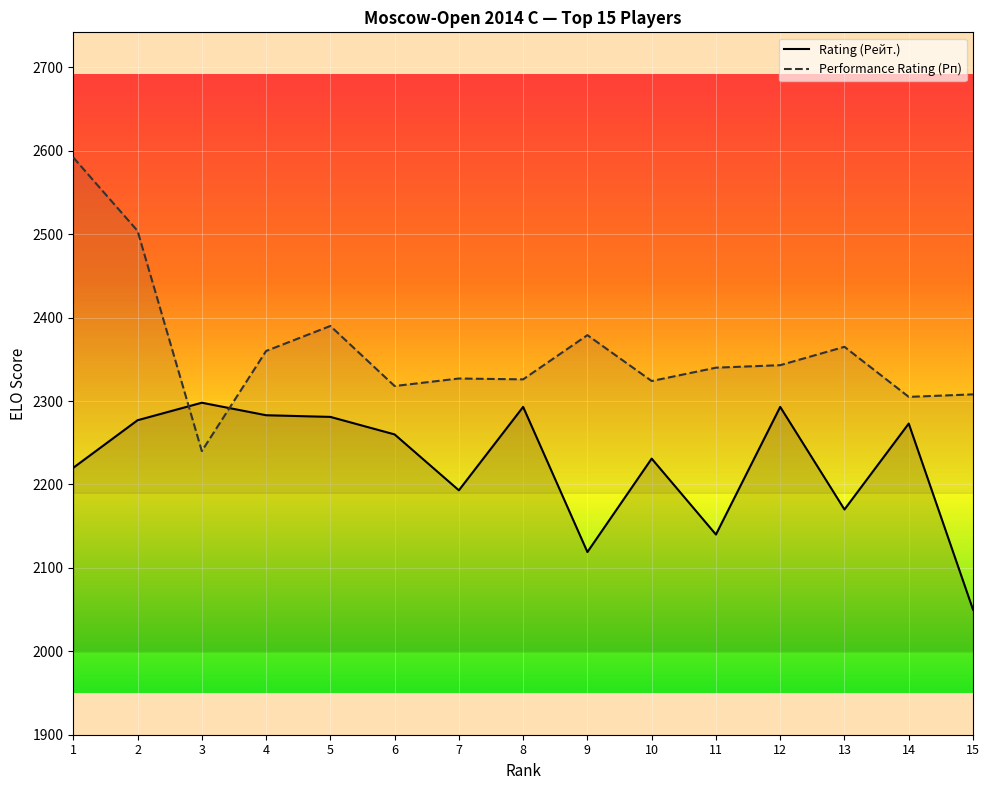

How many data points in Performance Rating (Рп) are less than 2340?

7